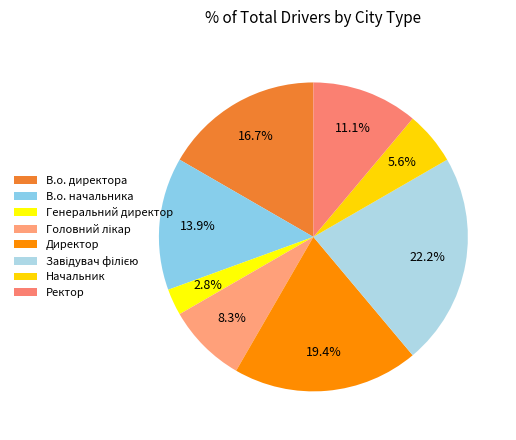

Rank the categories by value from highest to lowest.

Завідувач філією, Директор, В.о. директора, В.о. начальника, Ректор, Головний лікар, Начальник, Генеральний директор